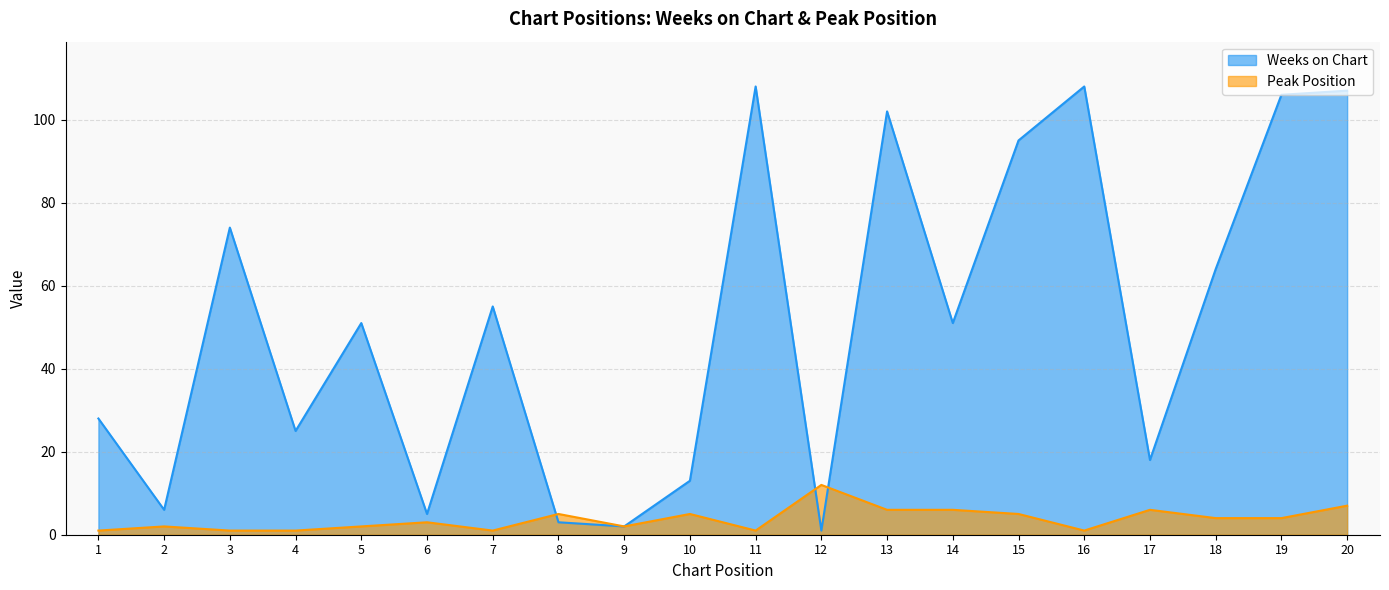

What are all the series names shown in the legend?

Weeks on Chart, Peak Position